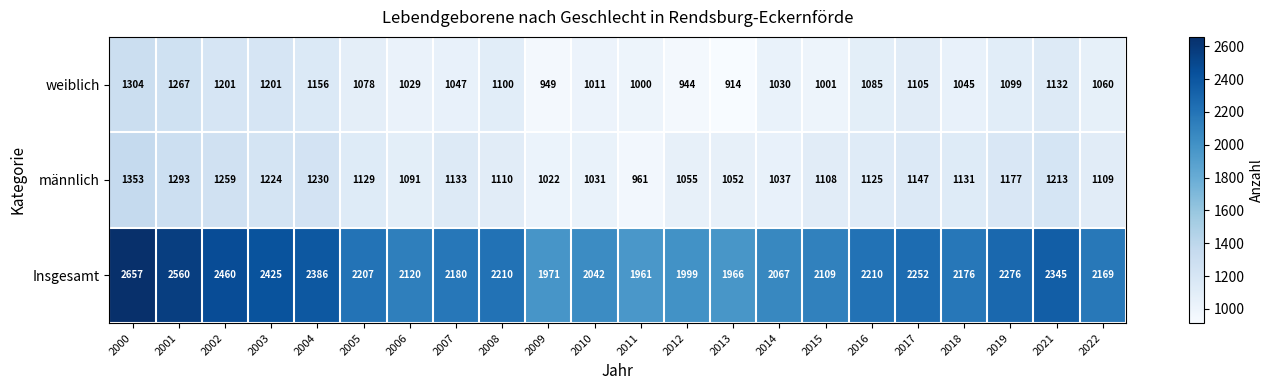

What is the difference between the maximum and minimum values in the männlich series?

392